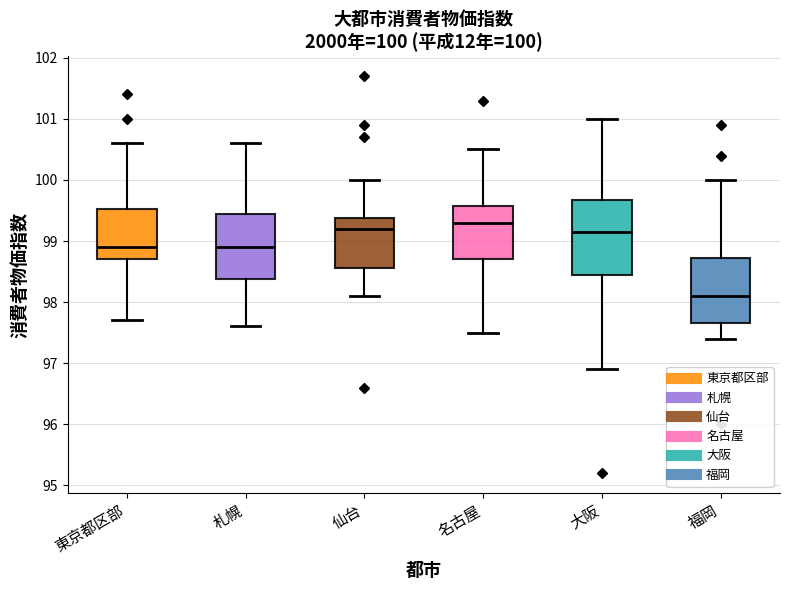

Which box is the tallest, from its lower edge to its upper edge?

大阪